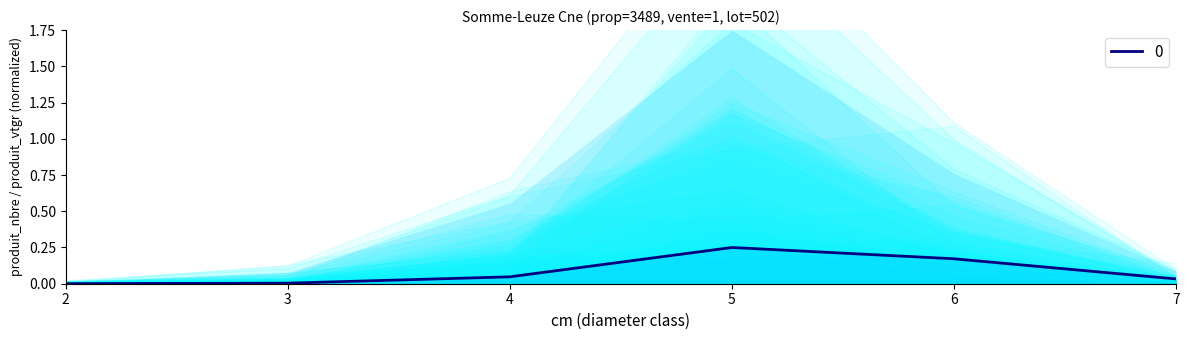

What is the sum of all produit_nbre values?

4.7